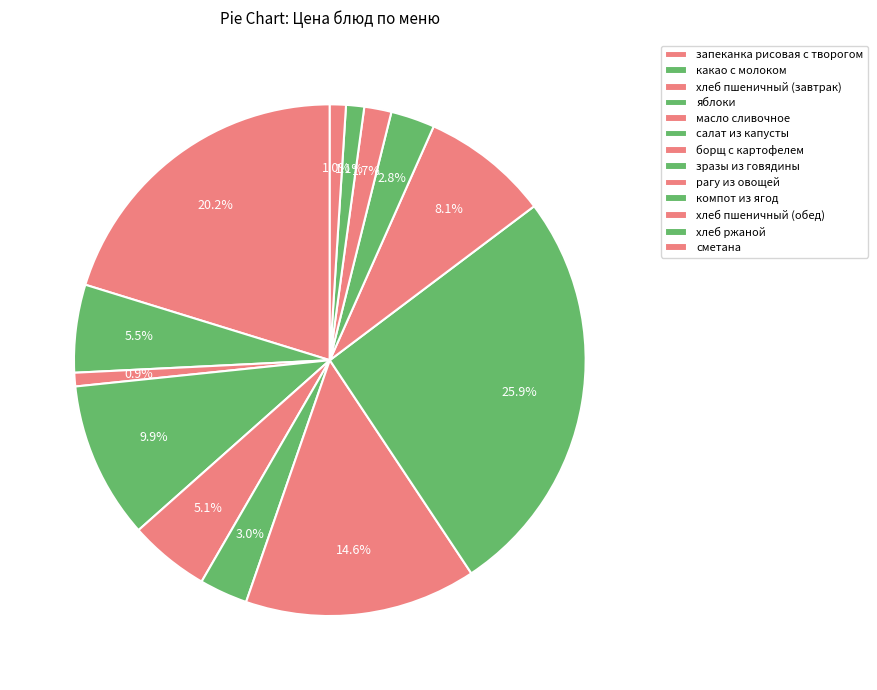

Which slice is the smallest?

хлеб пшеничный (завтрак)